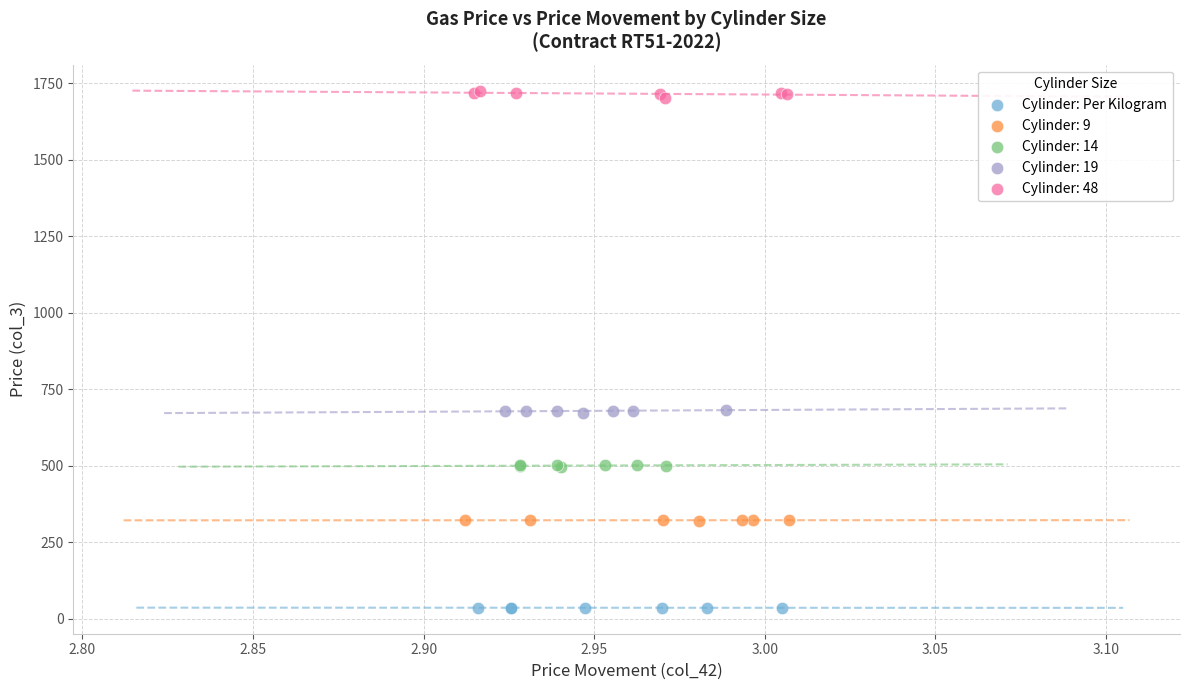

Which series contains the lowest Y value?

Cylinder: Per Kilogram